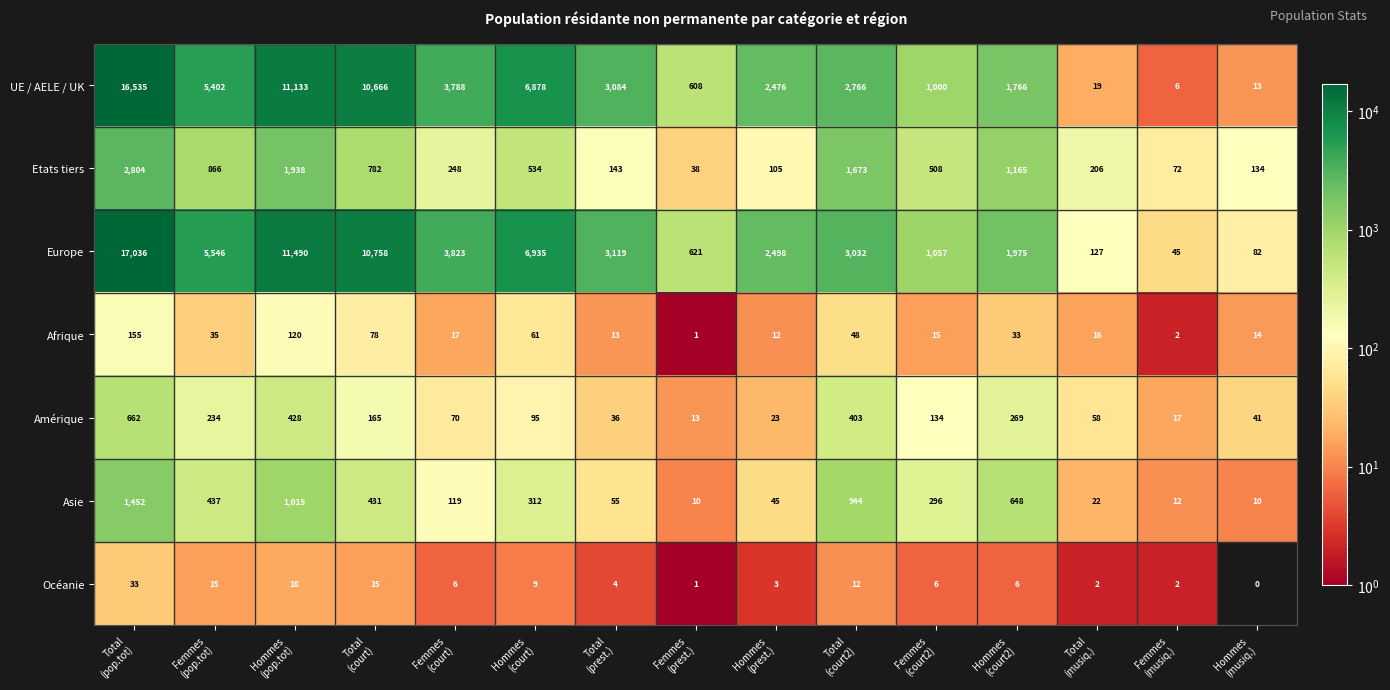

What is the sum of all Amérique values?

2648